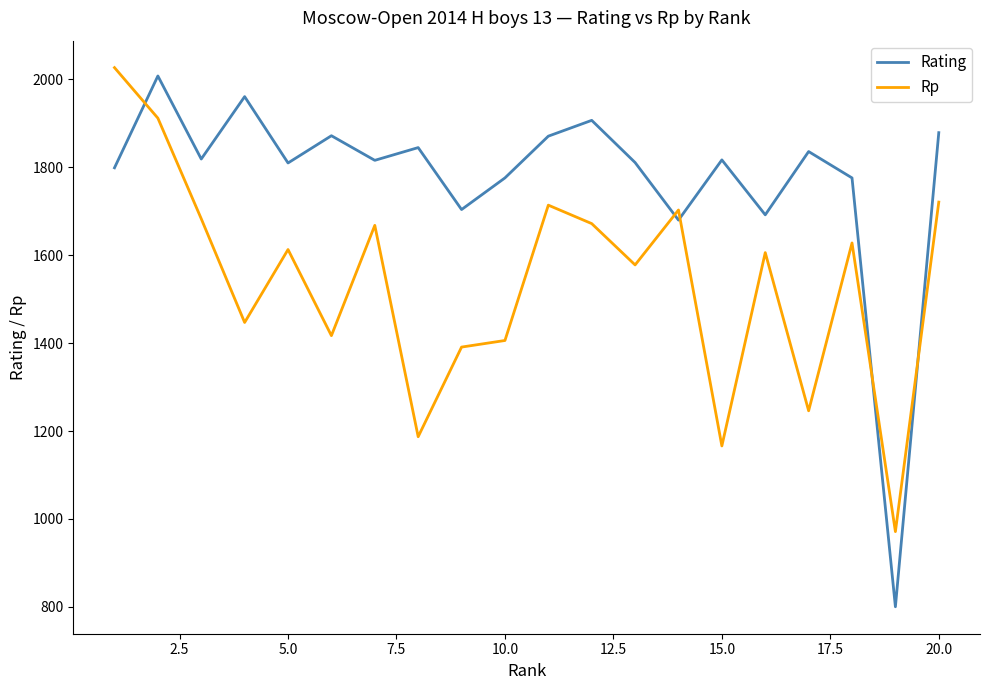

Which series has the largest range (max minus min)?

Rating